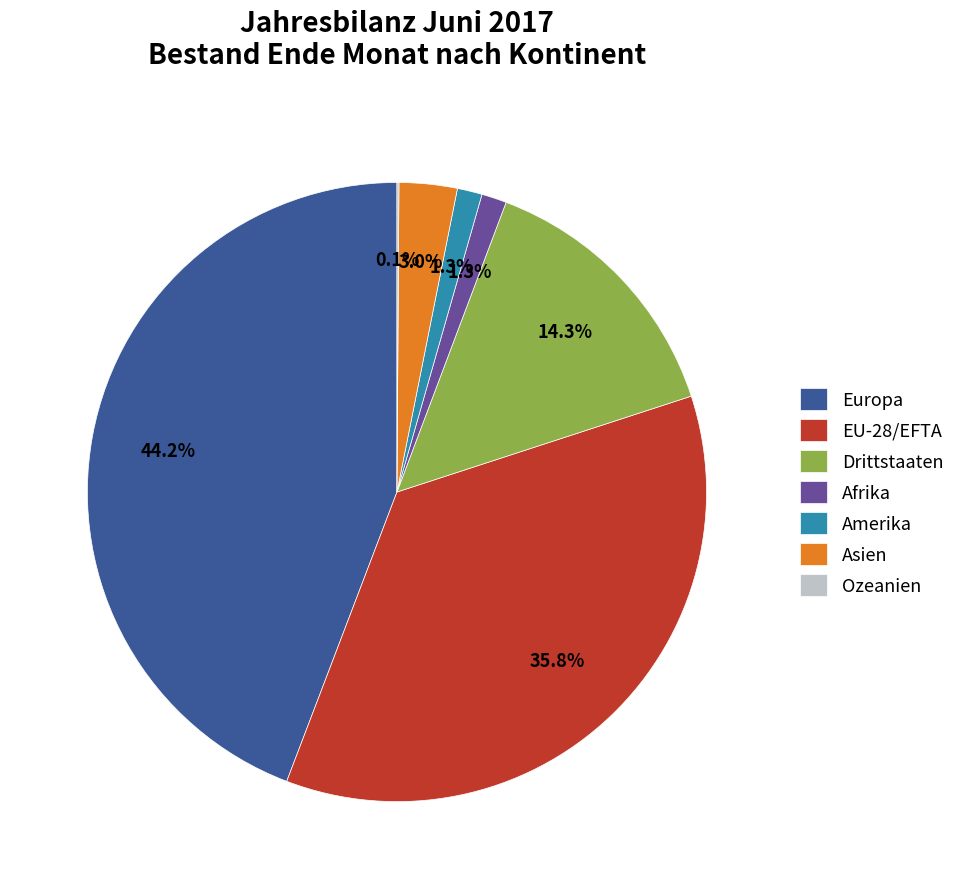

What percentage is NOT represented by Amerika?

98.7%